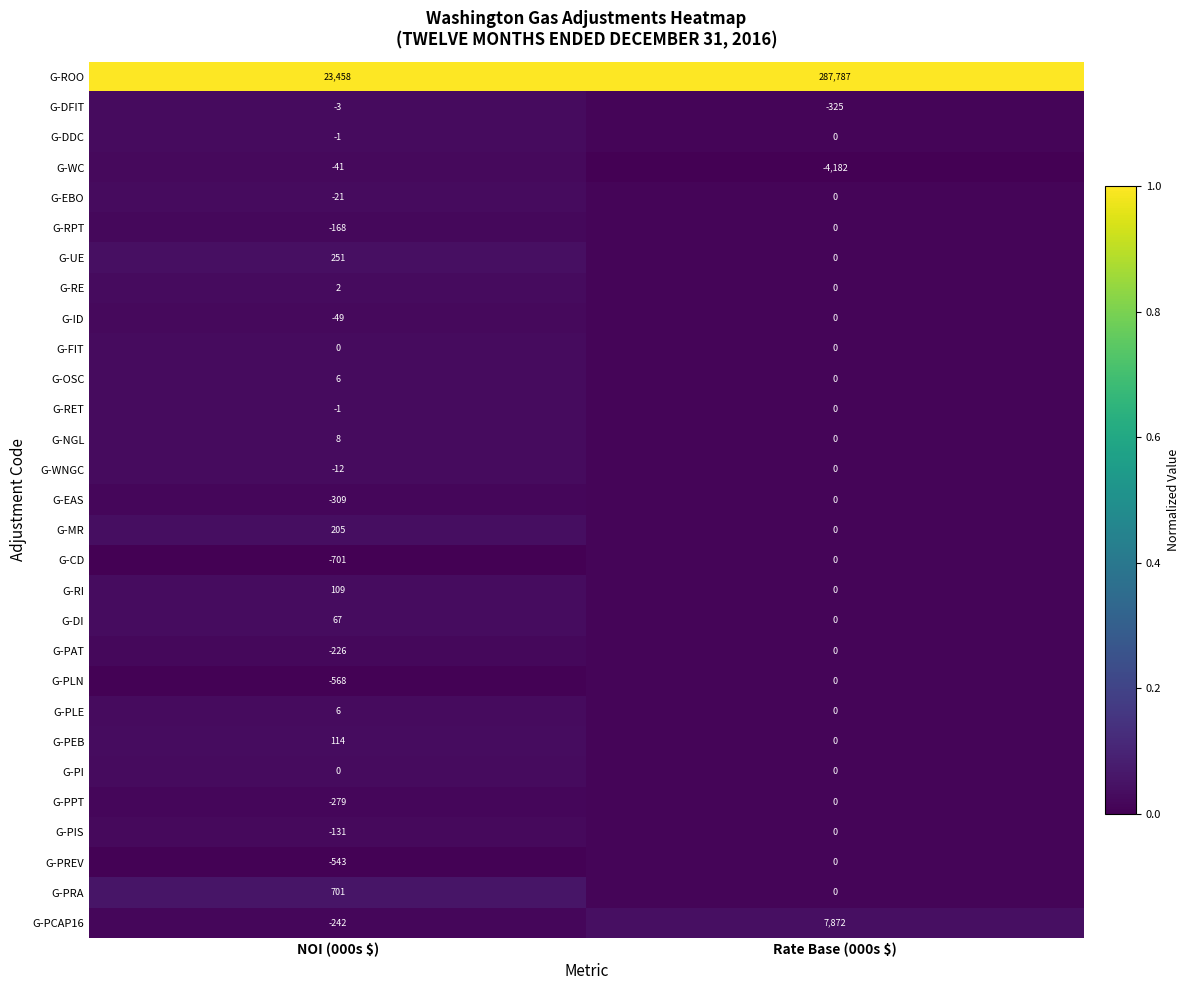

Which series has the largest total across all categories?

G-ROO